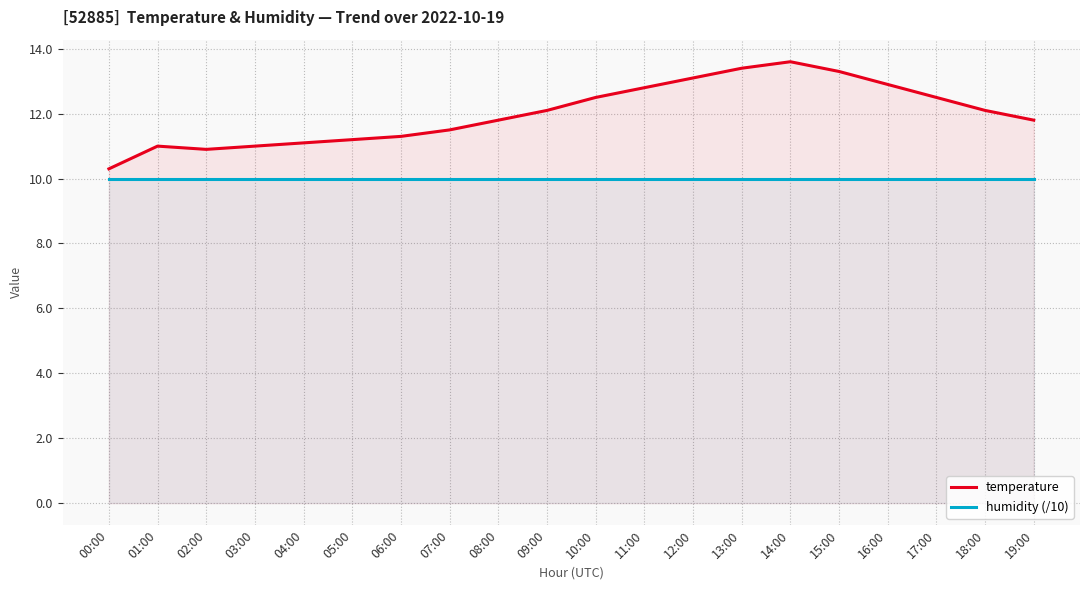

Rank the series at 19:00 from highest to lowest value.

temperature, humidity (/10)